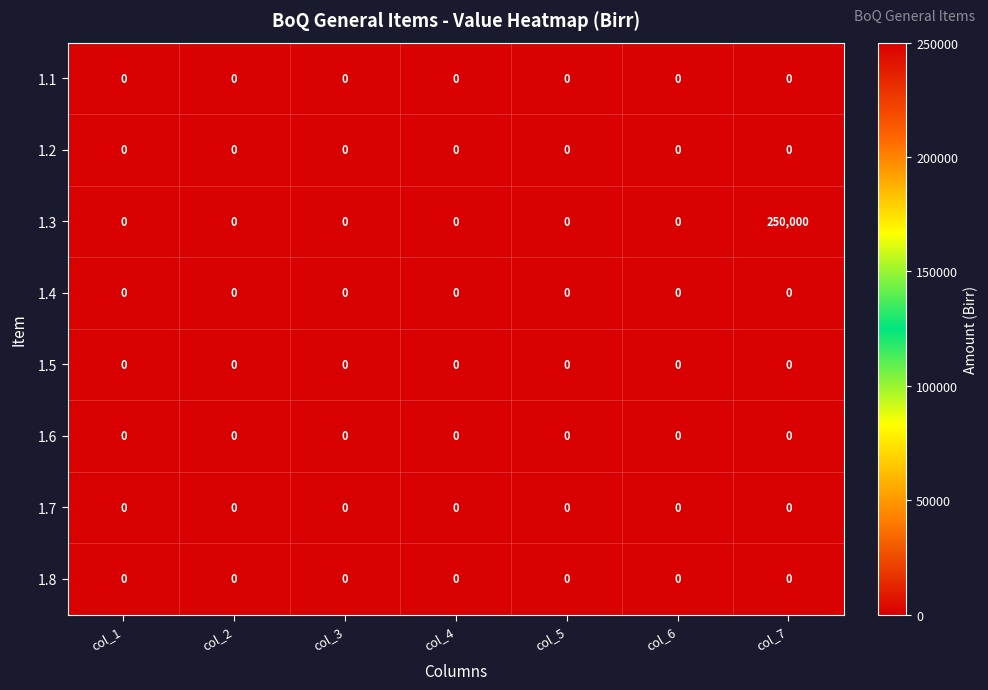

Which label corresponds to the largest value in the chart?

col_7